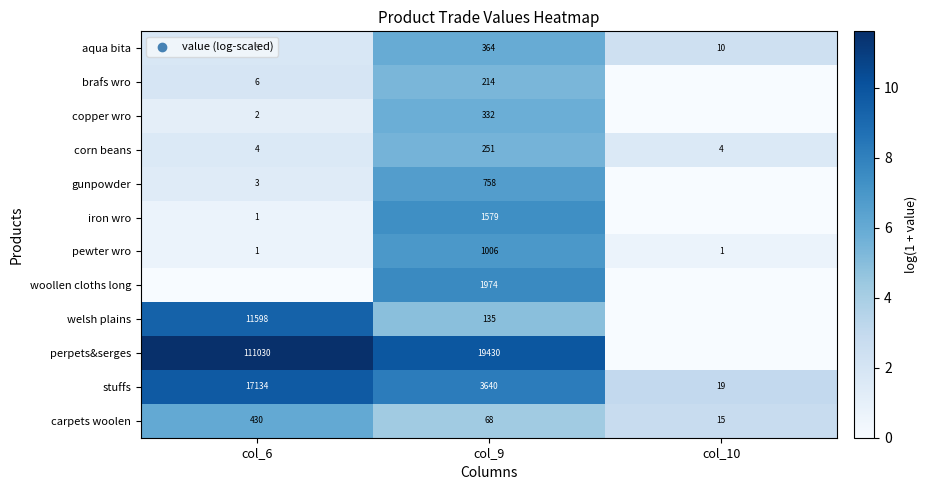

At how many categories does at least one series exceed 2?

3